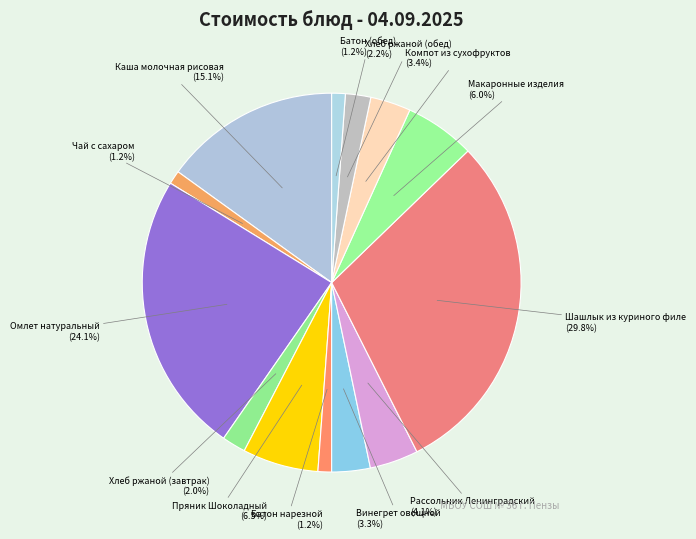

Count the number of slices in the pie.

13